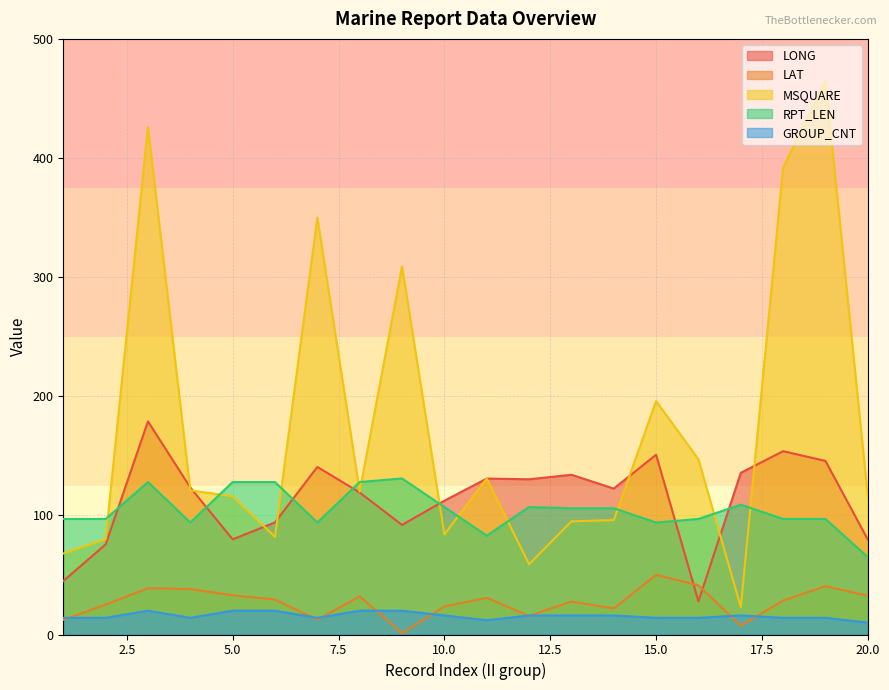

True or false: GROUP_CNT has a value of 21.1 at 14.

False